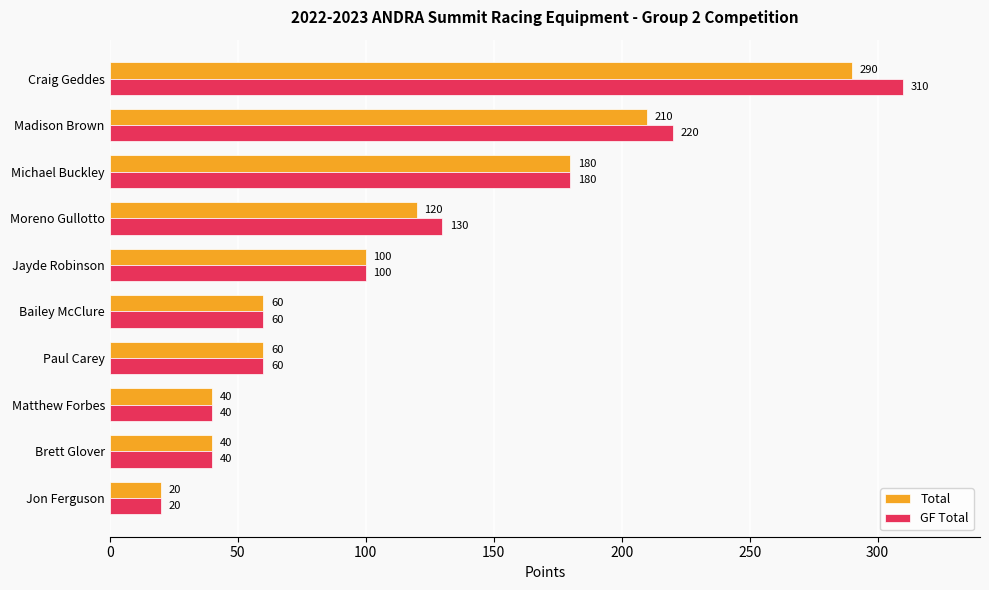

Which series has the widest spread of values?

GF Total